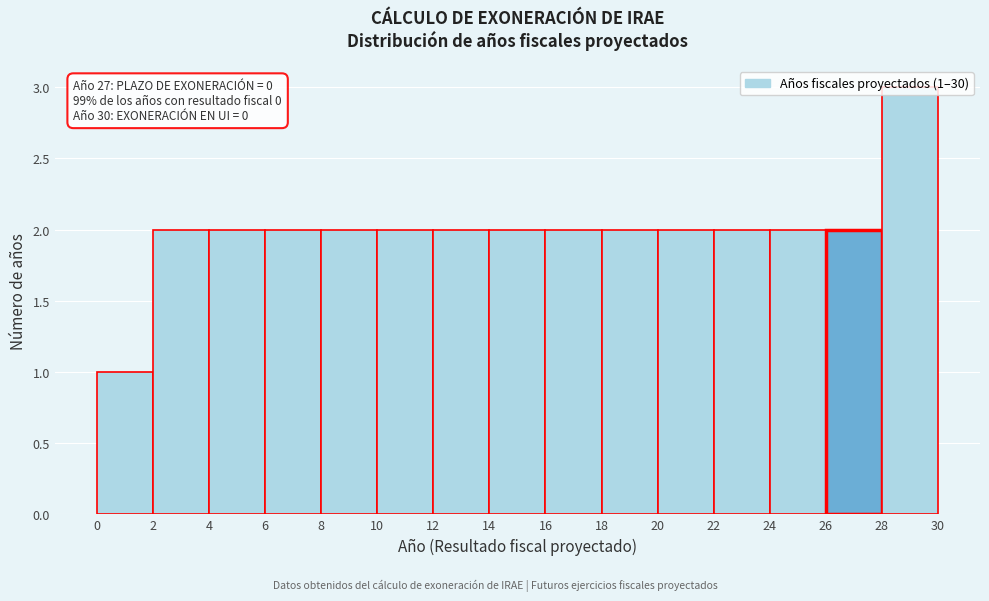

Over which range of the x-axis is the bar tallest?

28 to 30